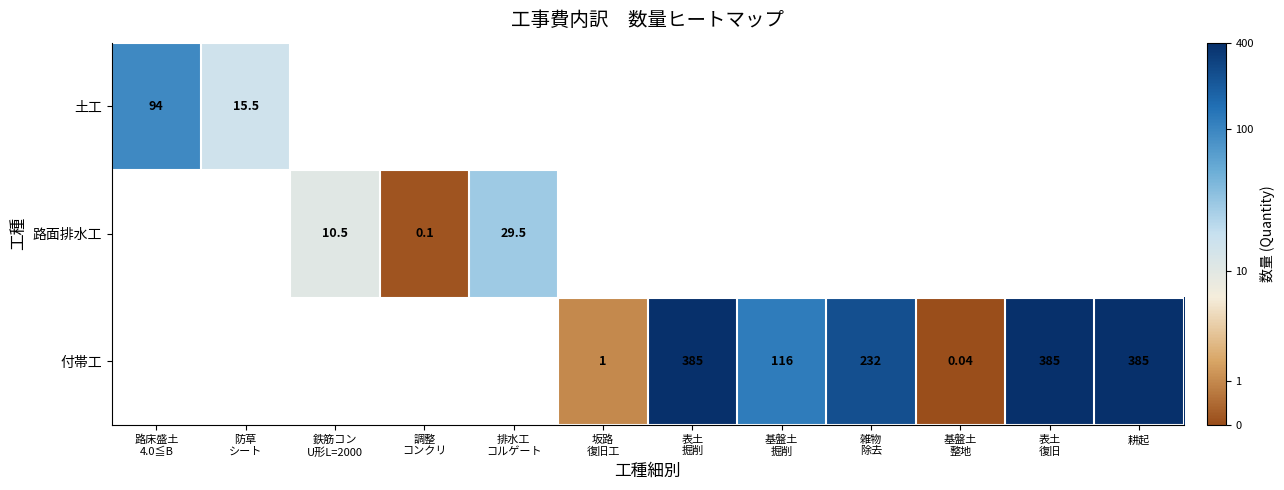

Is it true that 土工 equals 2.8 at 防草 シート?

True